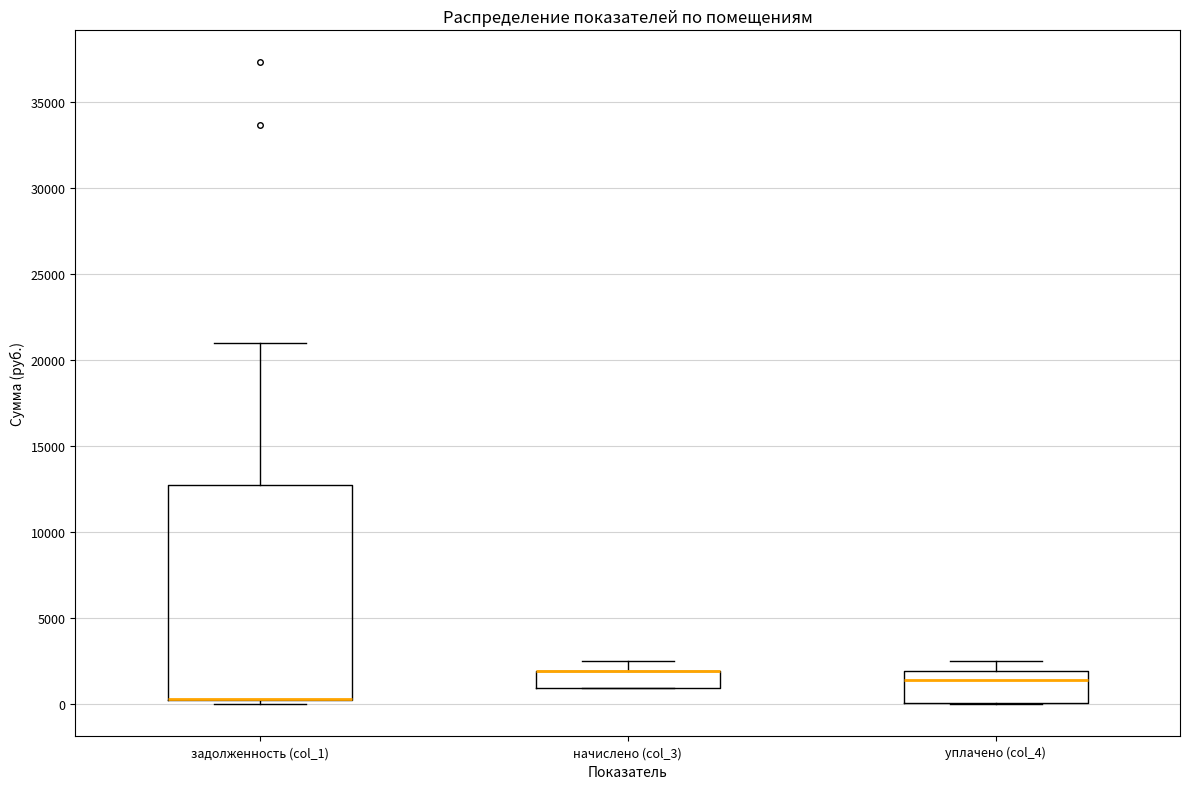

Comparing the boxes themselves (not the whiskers), which one is the tallest?

задолженность (col_1)